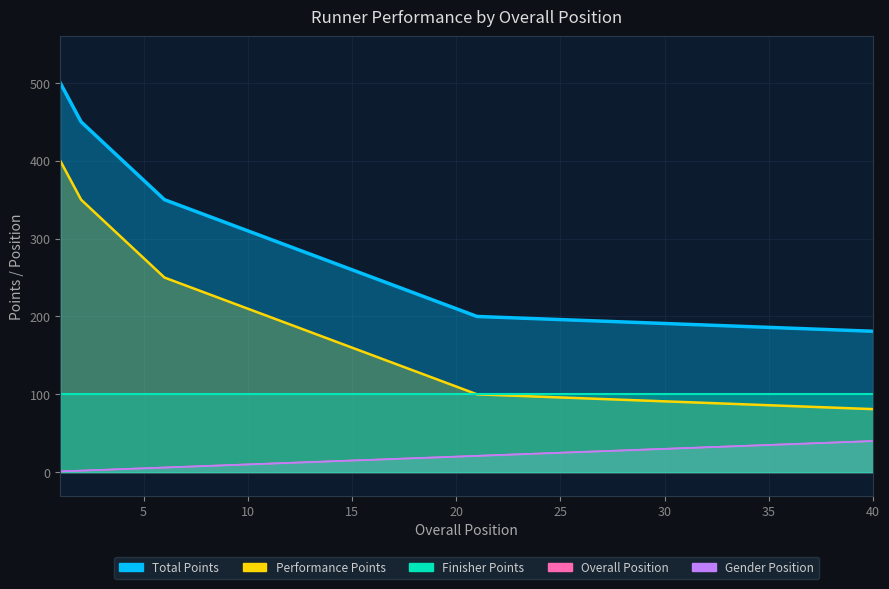

What is the highest value of the Performance Points series?

400